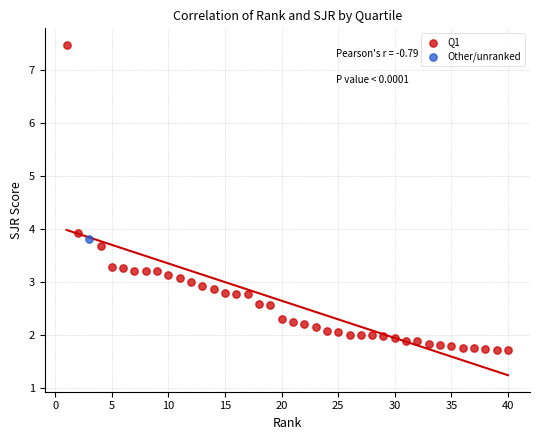

What are all the series names shown in the legend?

Q1, Other/unranked